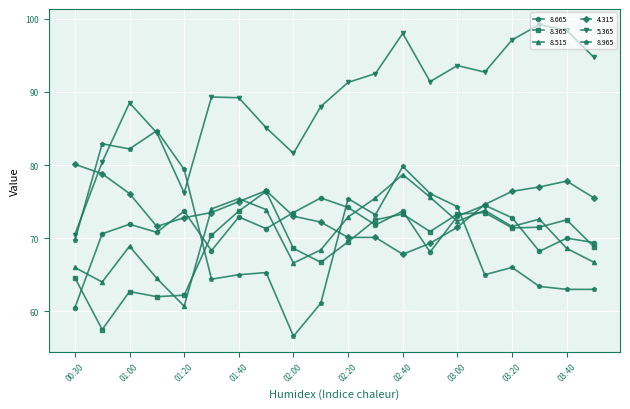

Which series has the largest total across all categories?

5.365